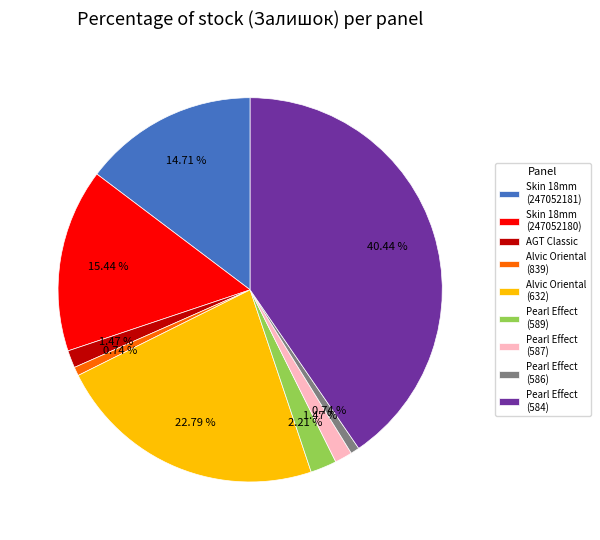

Between Alvic Oriental (632) and Pearl Effect (586), which is larger?

Alvic Oriental (632)